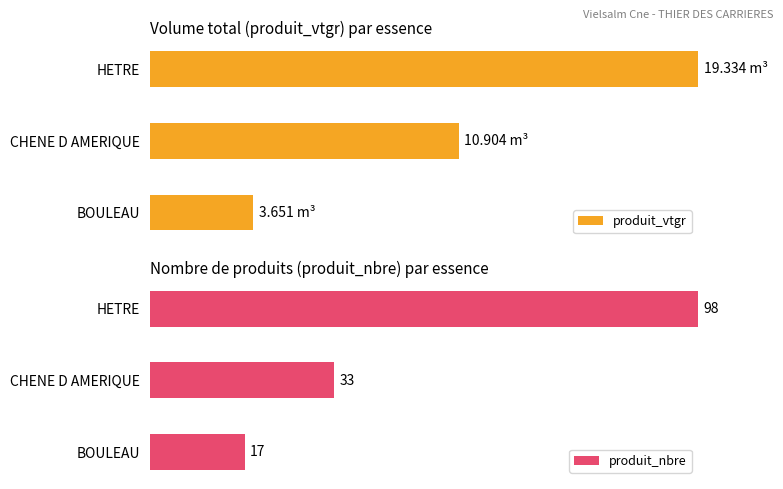

How many categories are shown in the chart?

3